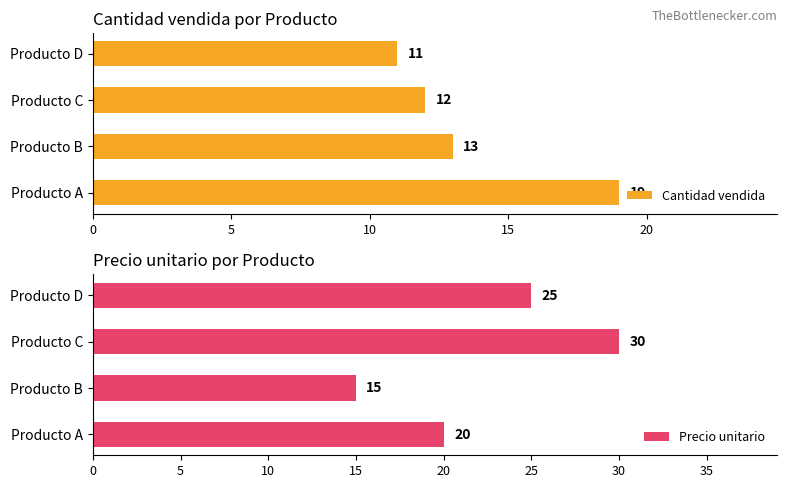

Read the Precio unitario value at Producto D, to the nearest 5.

25